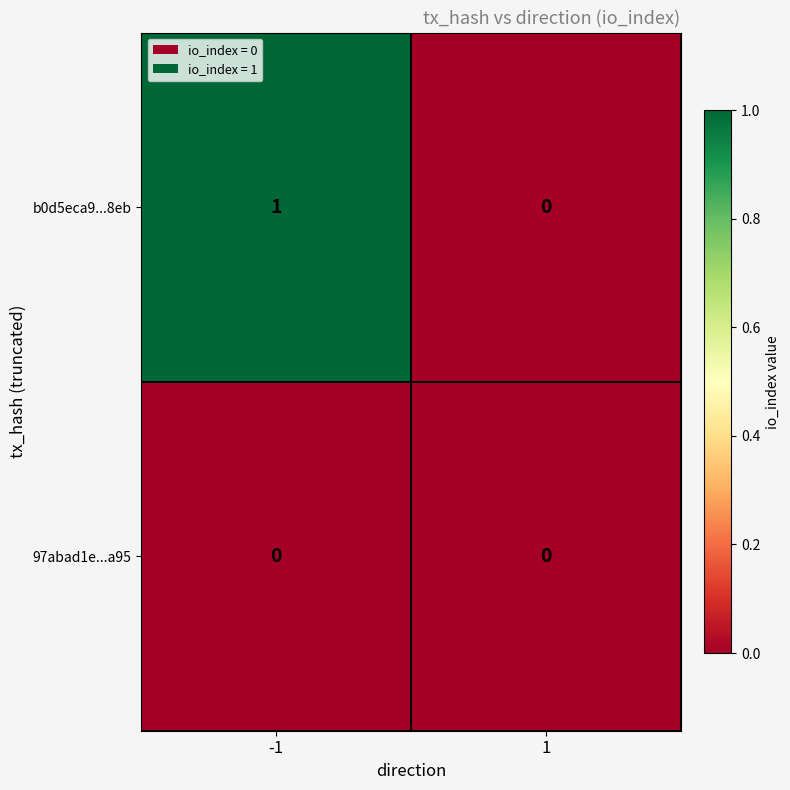

List the labels in order of b0d5eca9...8eb value, smallest first.

1, -1